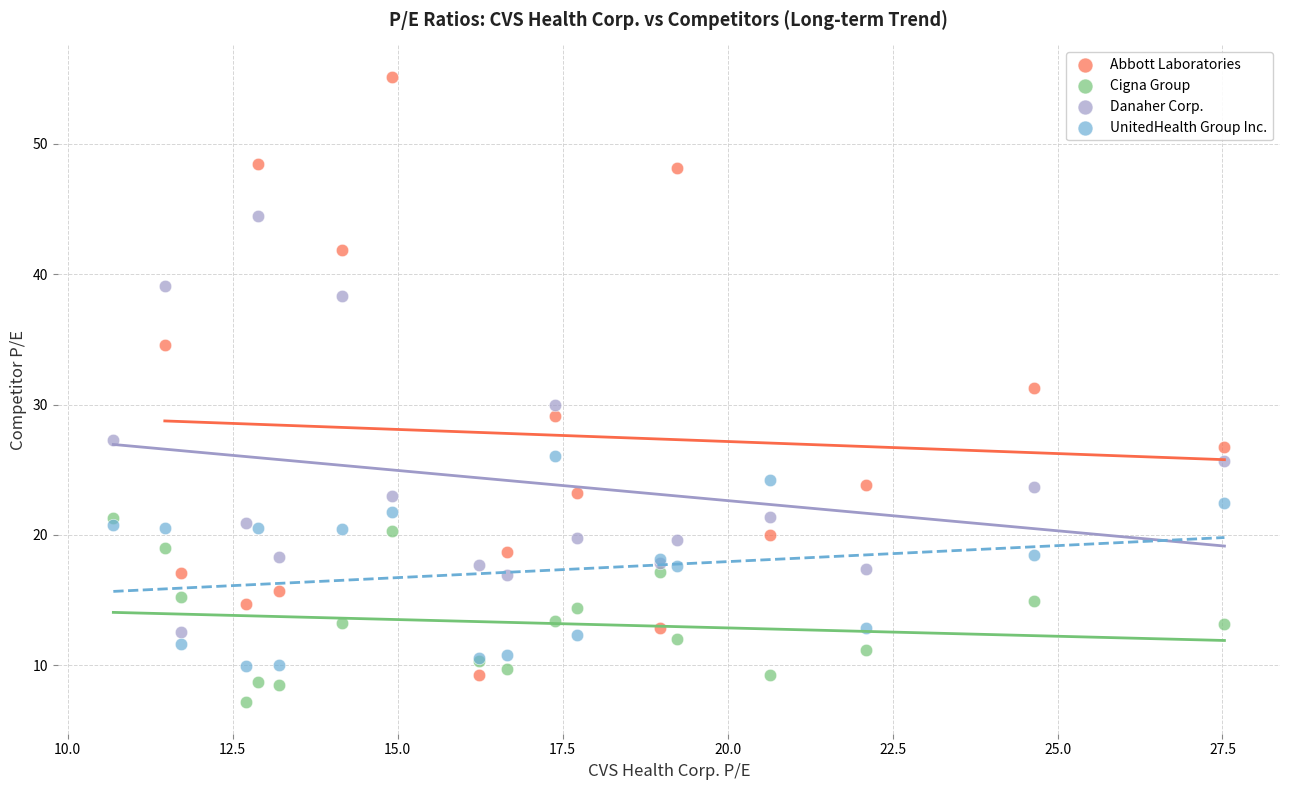

Which series reaches the maximum Y coordinate?

Abbott Laboratories